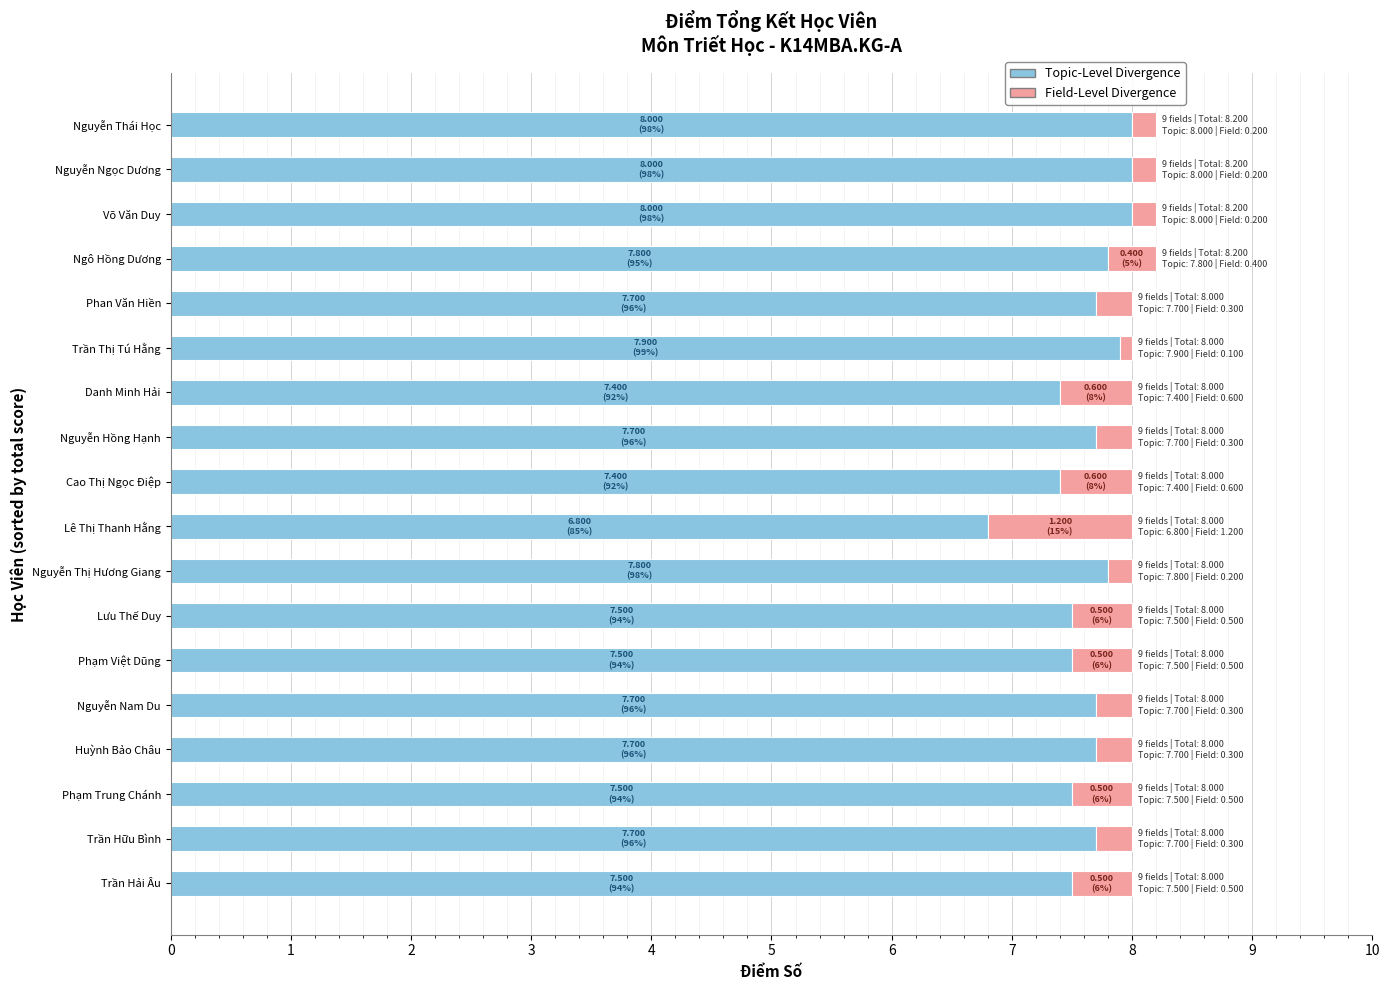

The value of Topic-Level Divergence at Trần Hải Âu is 11.1. True or false?

False